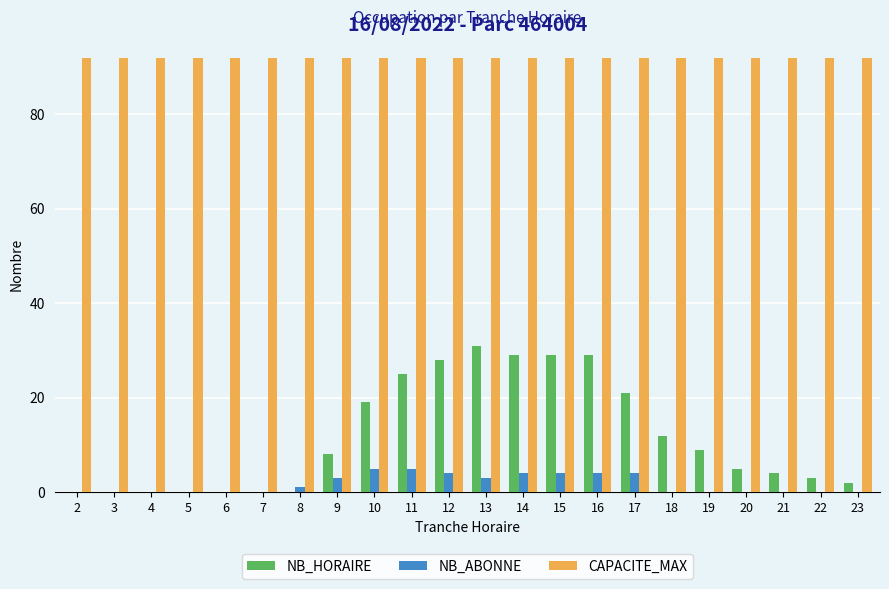

What is the sum of all NB_HORAIRE values?

254